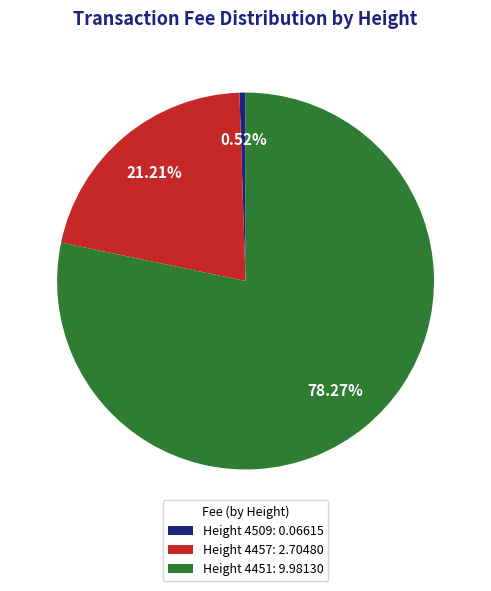

How many slices are in this pie chart?

3